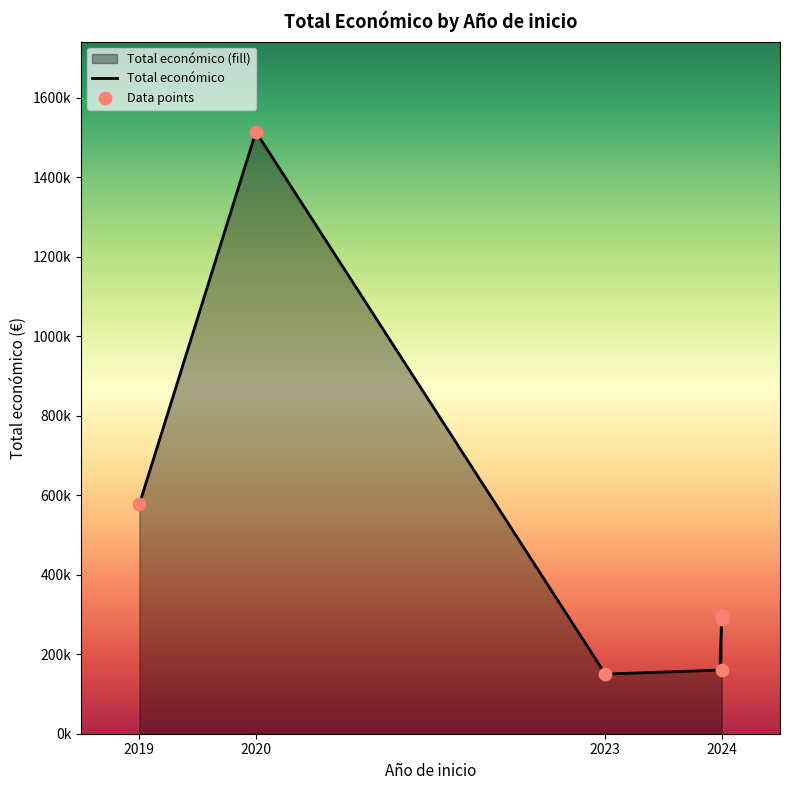

What is the change in value from 2024 to 2024?

+128216